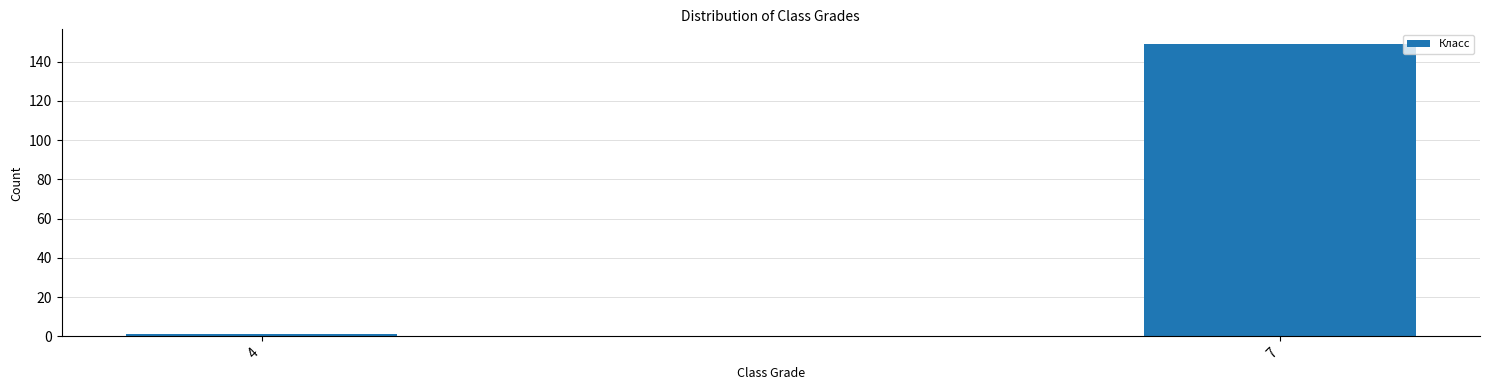

Reading right to left, transcribe all the data shown in this chart.

149	1